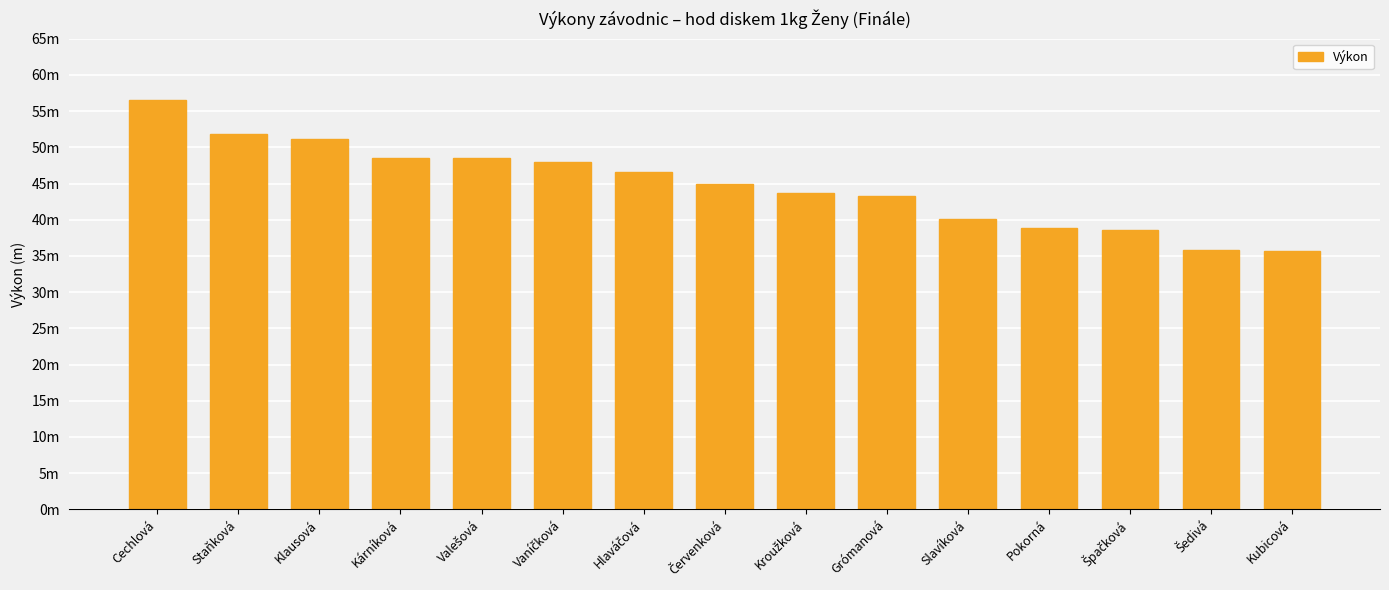

What is the sum of the values at Vaníčková and Kárníková?

96.5